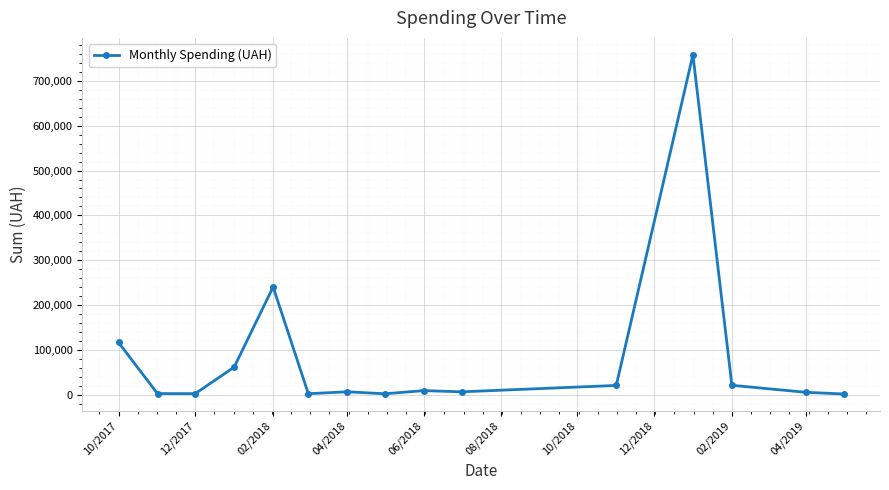

What is the maximum value shown in the chart?

758107.5